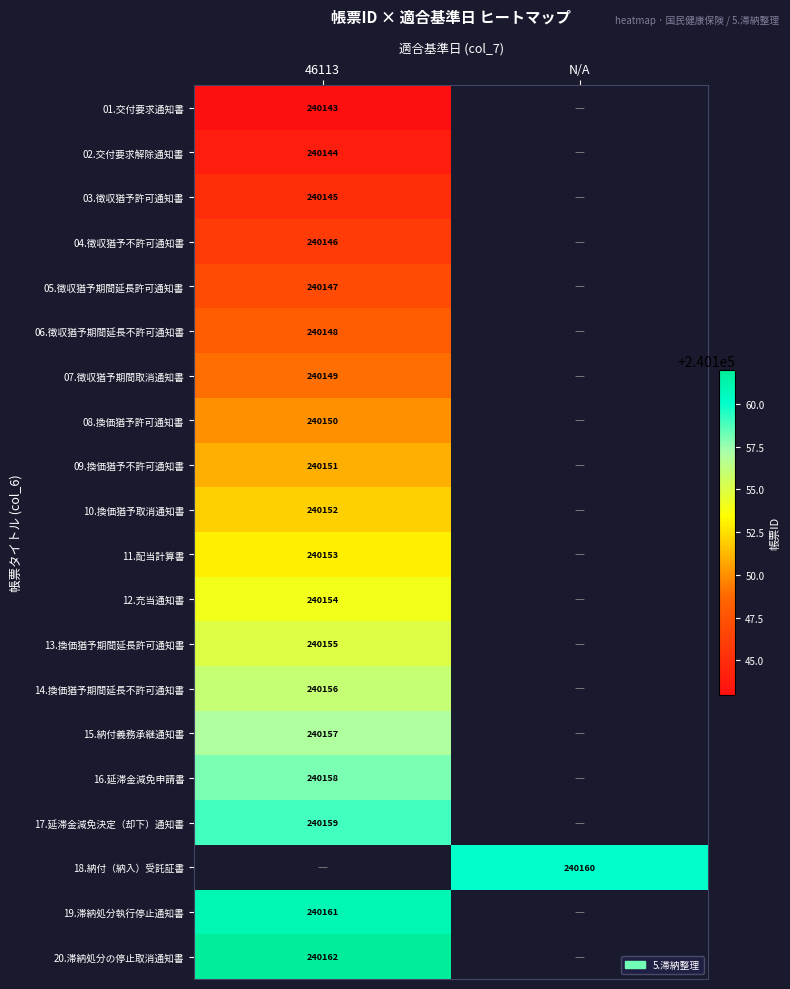

How many series are shown in this chart?

20